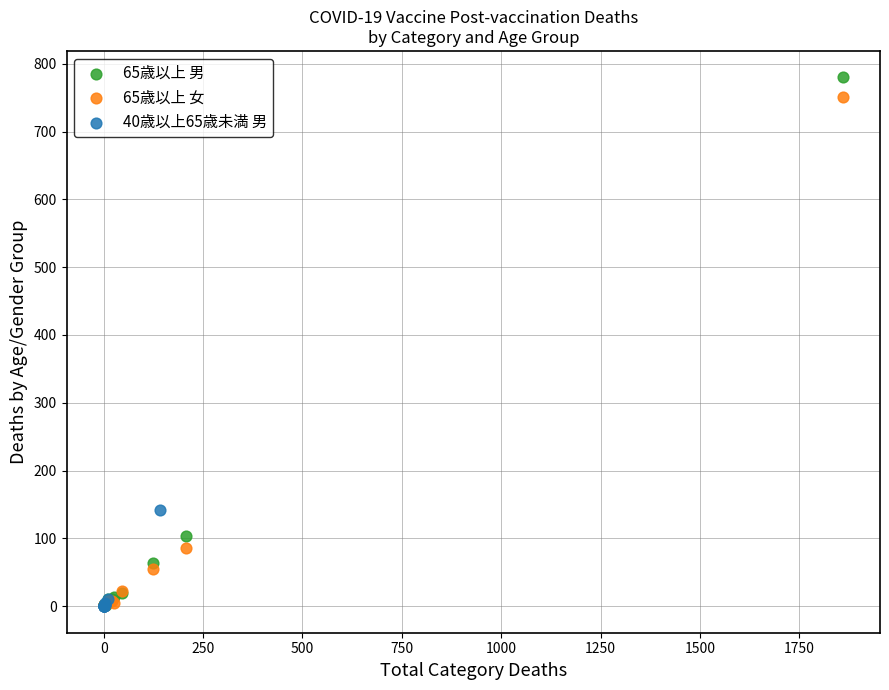

What are all the series names shown in the legend?

65歳以上 男, 65歳以上 女, 40歳以上65歳未満 男